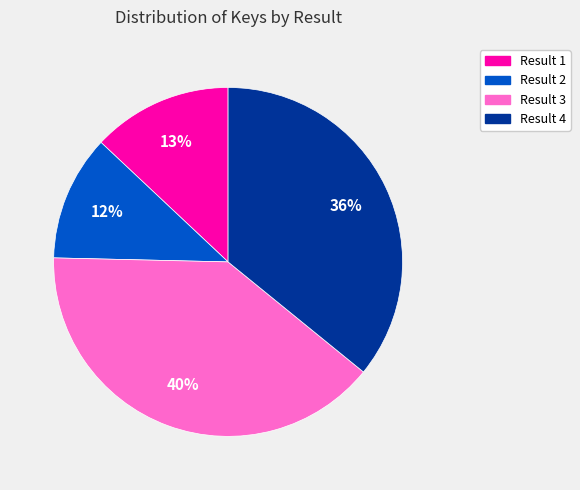

Which slice is the smallest?

Result 2